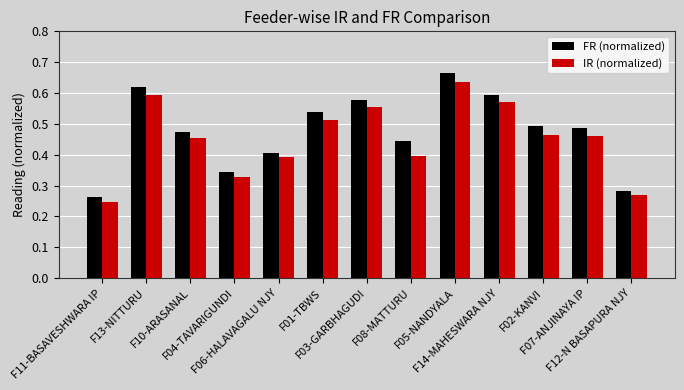

How many bars are there in each group?

2